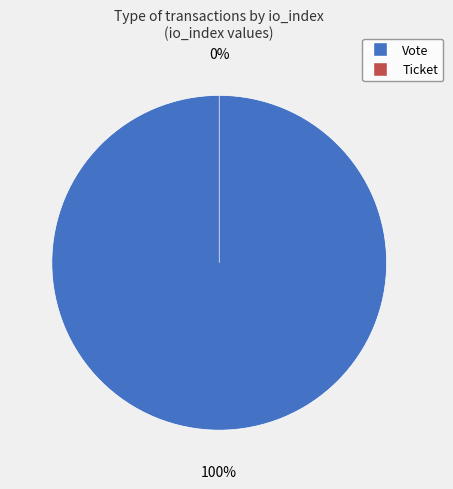

Is there any slice that represents more than half of the pie?

Yes